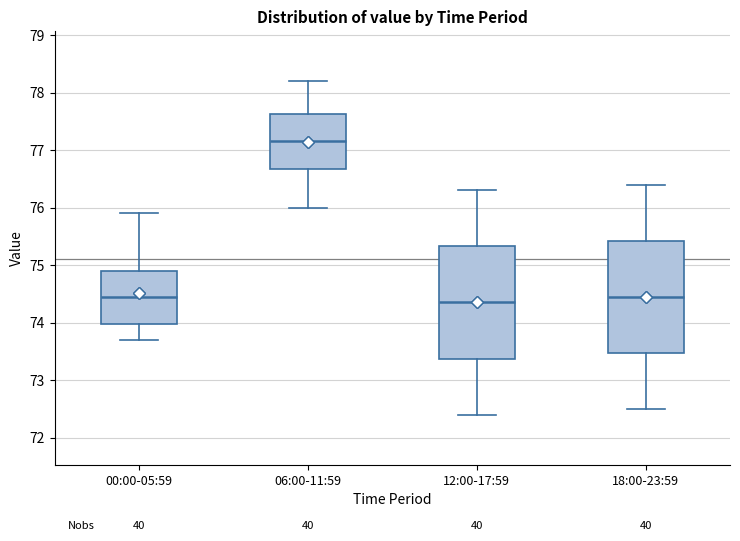

Which box's median line is the lowest?

12:00-17:59